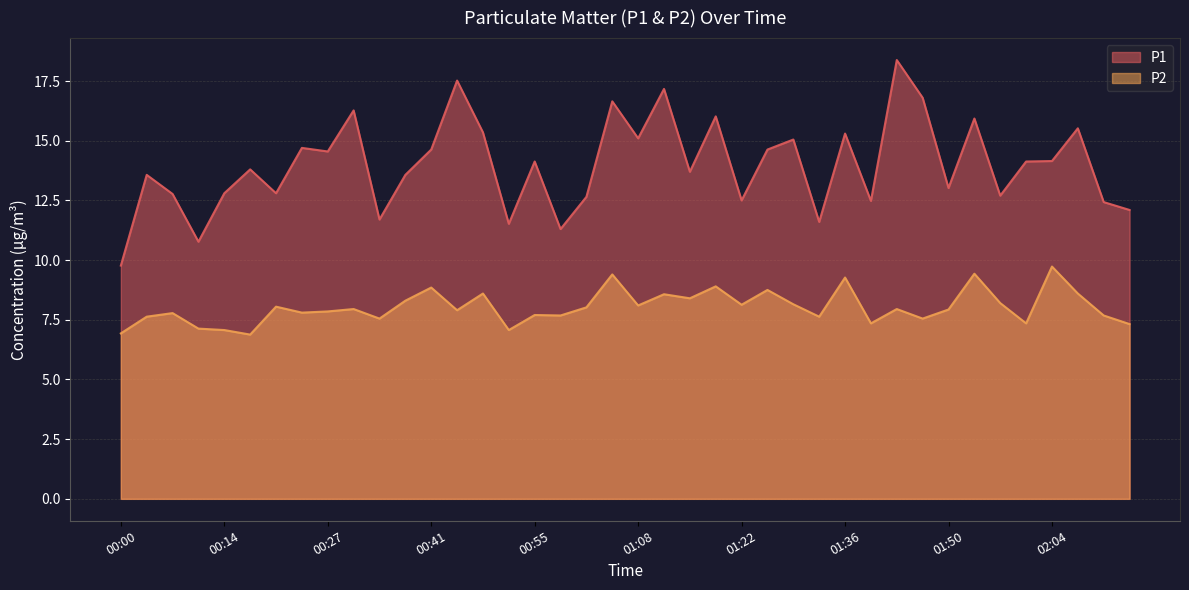

Rank the categories by P1 value from lowest to highest.

00:00, 00:10, 00:58, 00:51, 01:33, 00:34, 02:14, 02:11, 01:40, 01:22, 01:01, 01:57, 00:07, 00:14, 00:21, 01:50, 00:04, 00:37, 01:15, 00:17, 00:55, 02:00, 02:04, 00:27, 00:41, 01:26, 00:24, 01:29, 01:08, 01:36, 00:48, 02:07, 01:53, 01:19, 00:31, 01:05, 01:47, 01:12, 00:44, 01:43